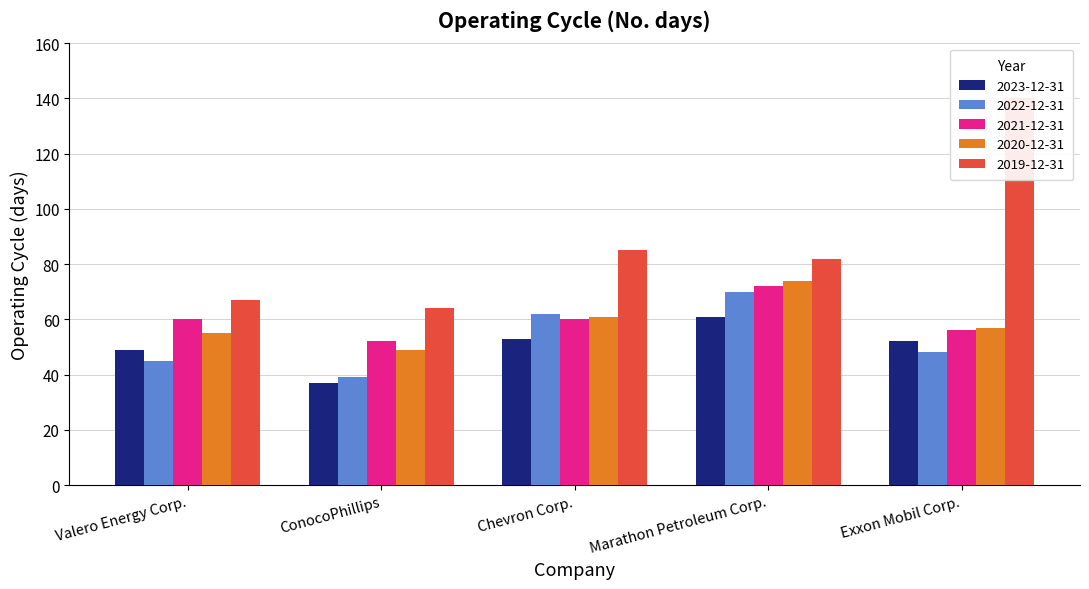

Is it true that 2023-12-31 equals 37 at ConocoPhillips?

True